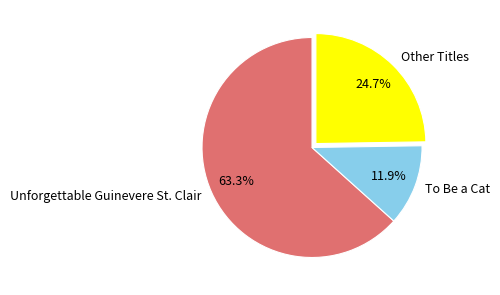

Which slice is the smallest?

To Be a Cat